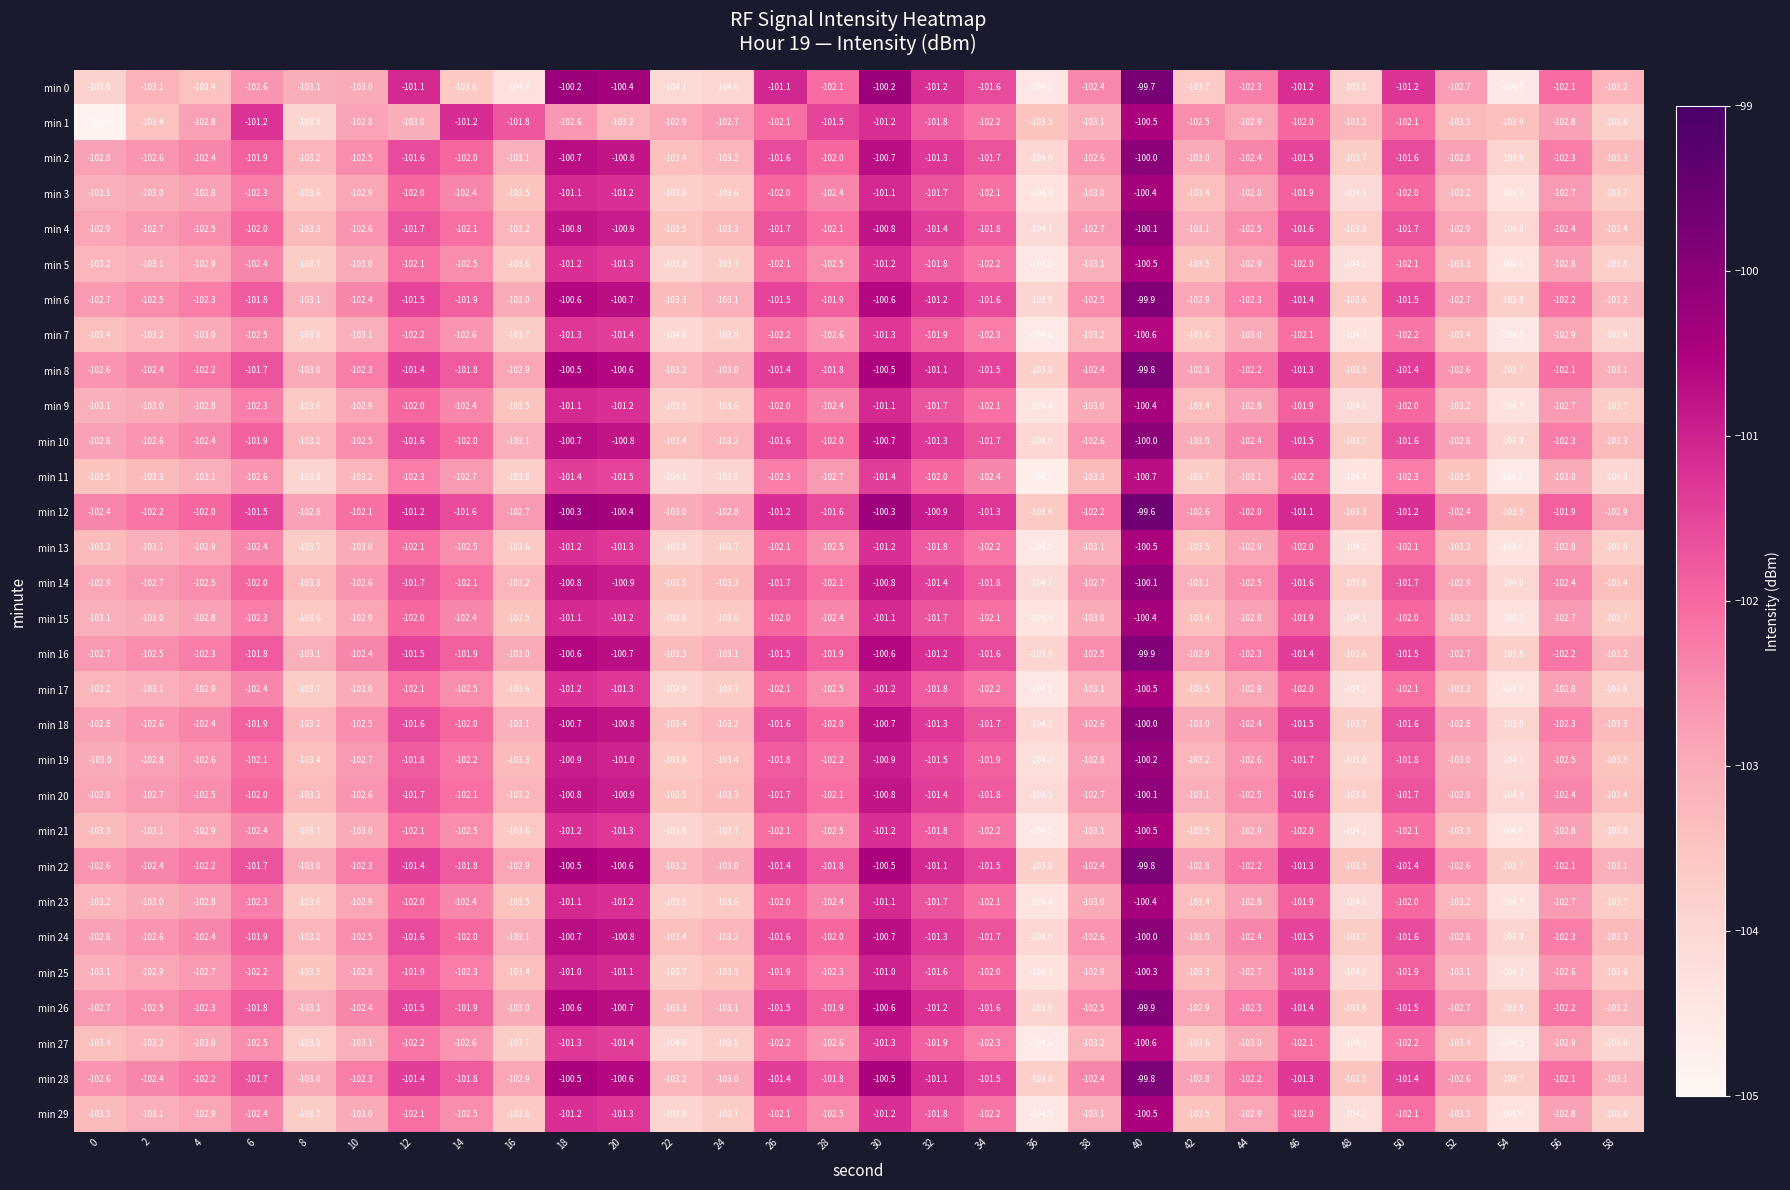

Is it true that min 0 equals -104.1 at 22?

True